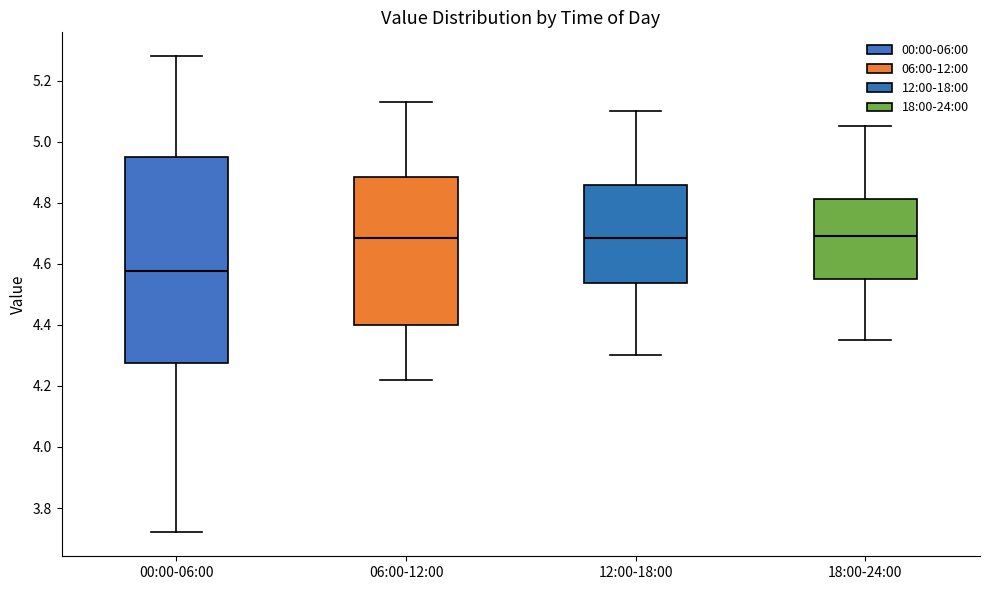

Reading left to right, transcribe this box plot: for each box, give where its median line is, the range the box spans, and where its two whiskers end, as read against the y-axis. The values are not printed on the chart, so give them approximately, as read against the axis.

00:00-06:00: median 4.58, box 4.28 to 4.96, whiskers 3.72 to 5.28
06:00-12:00: median 4.68, box 4.40 to 4.88, whiskers 4.22 to 5.14
12:00-18:00: median 4.68, box 4.54 to 4.86, whiskers 4.30 to 5.10
18:00-24:00: median 4.70, box 4.56 to 4.82, whiskers 4.36 to 5.06